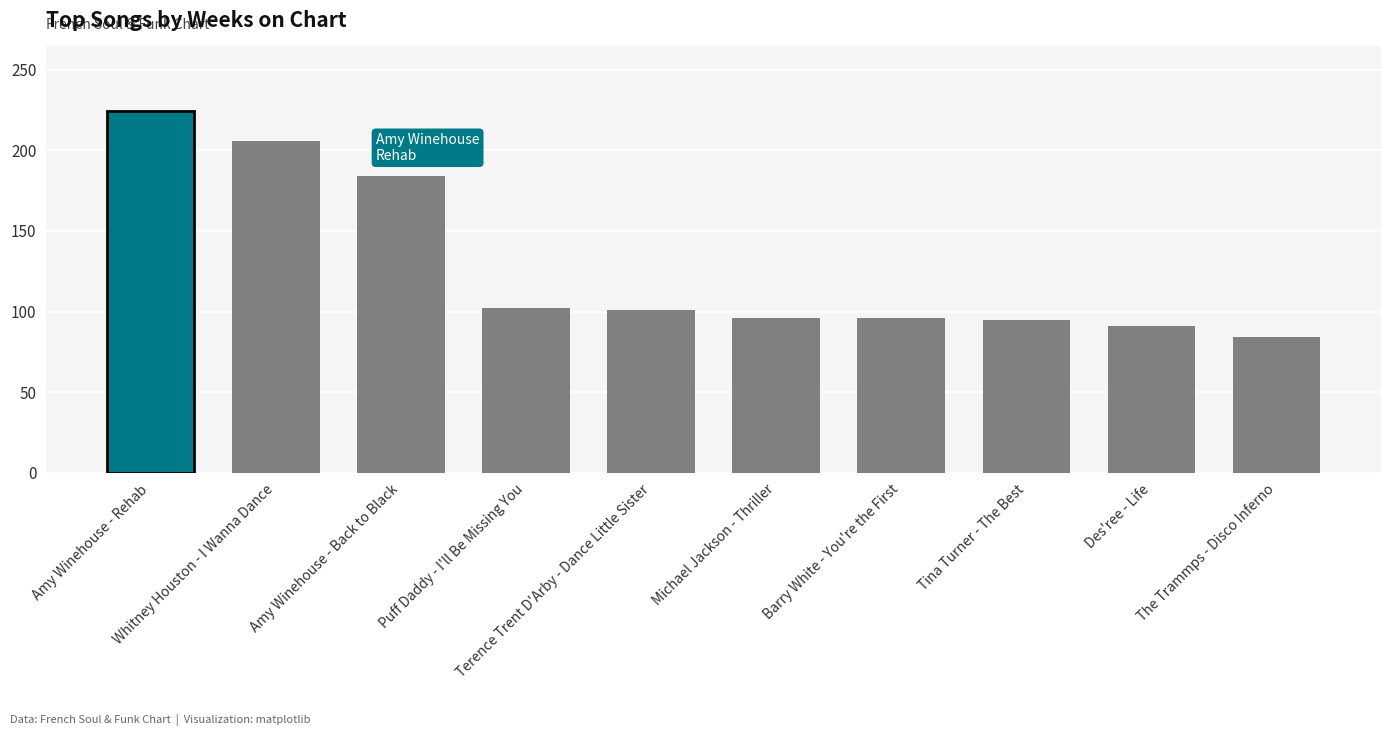

What is the greatest value displayed?

224